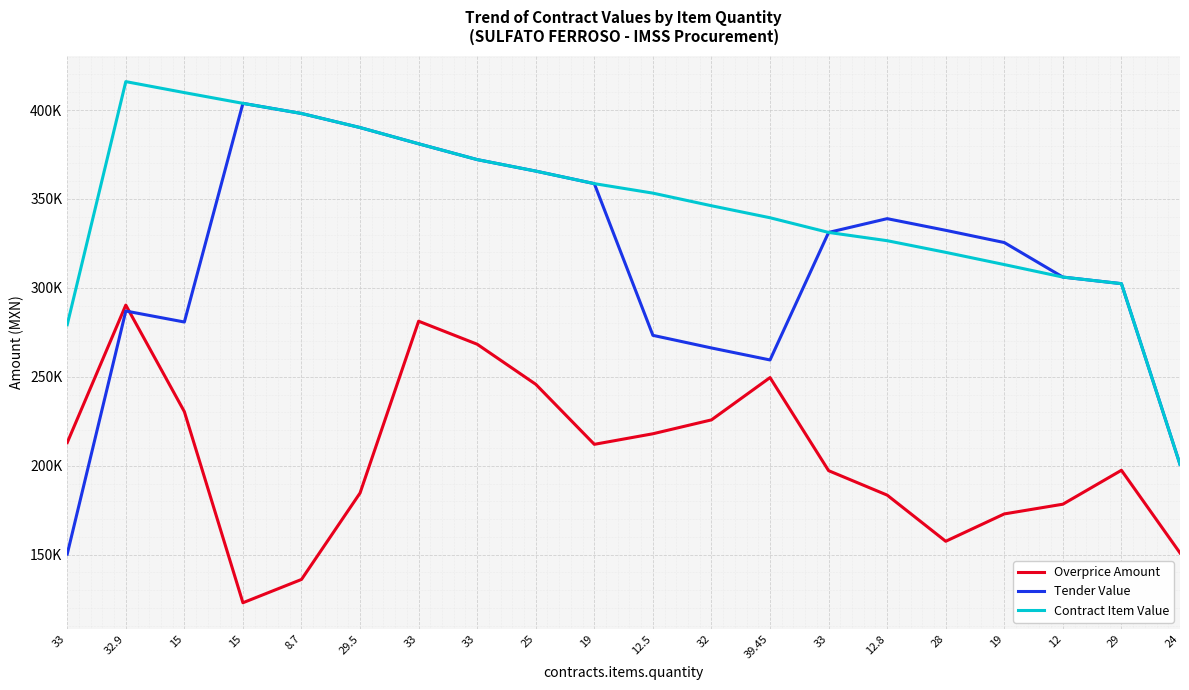

The value of Contract Item Value at 32.9 is 101875.6. True or false?

False